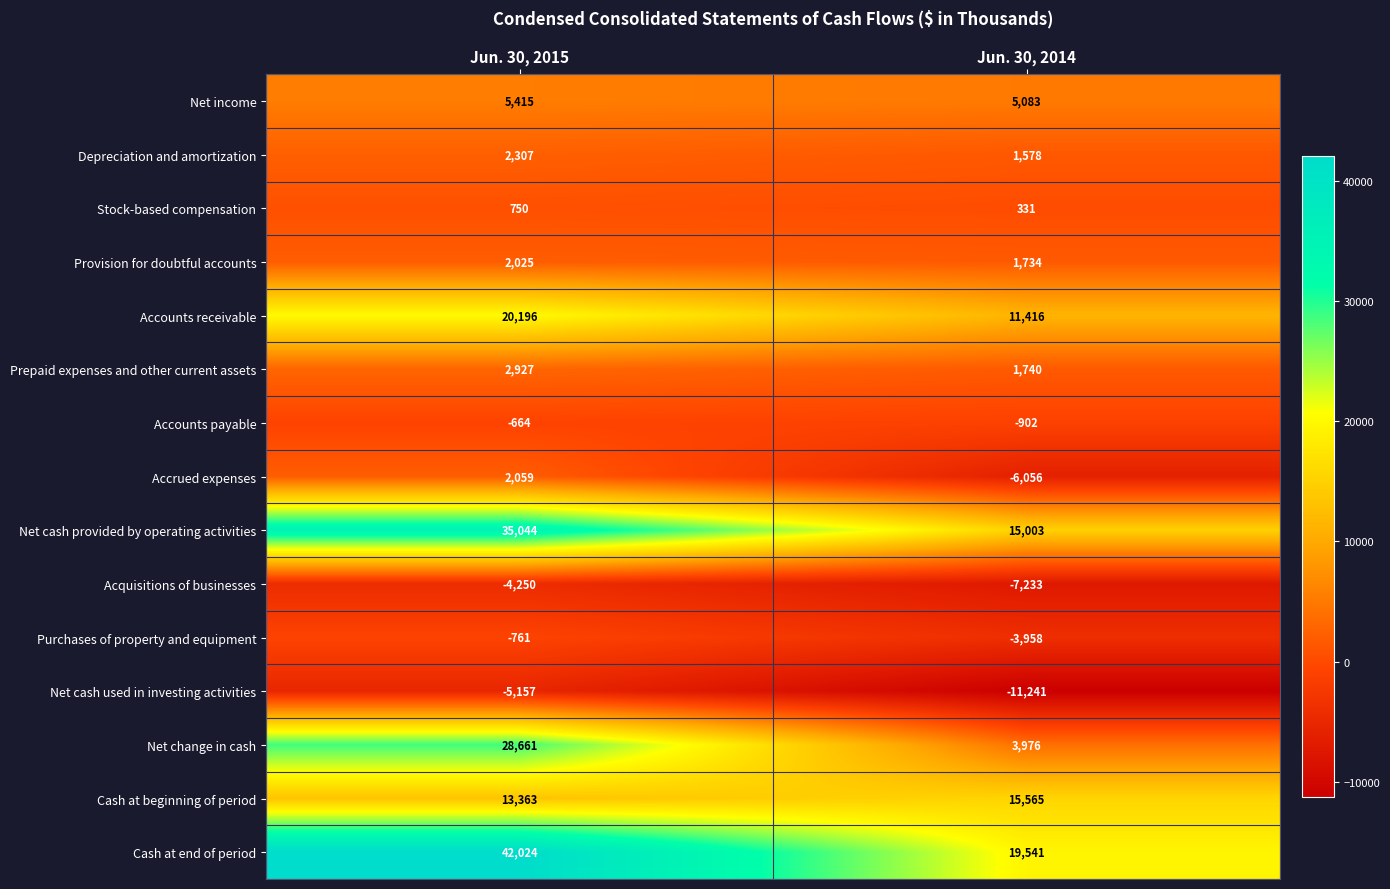

Reading right to left, transcribe all the data shown in this chart.

Net income: Jun. 30, 2014=5083	Jun. 30, 2015=5415
Depreciation and amortization: Jun. 30, 2014=1578	Jun. 30, 2015=2307
Stock-based compensation: Jun. 30, 2014=331	Jun. 30, 2015=750
Provision for doubtful accounts: Jun. 30, 2014=1734	Jun. 30, 2015=2025
Accounts receivable: Jun. 30, 2014=11416	Jun. 30, 2015=20196
Prepaid expenses and other current assets: Jun. 30, 2014=1740	Jun. 30, 2015=2927
Accounts payable: Jun. 30, 2014=-902	Jun. 30, 2015=-664
Accrued expenses: Jun. 30, 2014=-6056	Jun. 30, 2015=2059
Net cash provided by operating activities: Jun. 30, 2014=15003	Jun. 30, 2015=35044
Acquisitions of businesses: Jun. 30, 2014=-7233	Jun. 30, 2015=-4250
Purchases of property and equipment: Jun. 30, 2014=-3958	Jun. 30, 2015=-761
Net cash used in investing activities: Jun. 30, 2014=-11241	Jun. 30, 2015=-5157
Net change in cash: Jun. 30, 2014=3976	Jun. 30, 2015=28661
Cash at beginning of period: Jun. 30, 2014=15565	Jun. 30, 2015=13363
Cash at end of period: Jun. 30, 2014=19541	Jun. 30, 2015=42024